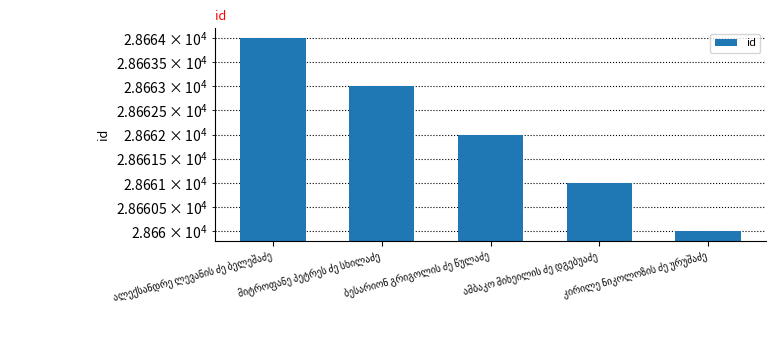

Between მიტროფანე პეტრეს ძე სხილაძე and ალექსანდრე ლევანის ძე ბელეშაძე, which is larger?

ალექსანდრე ლევანის ძე ბელეშაძე